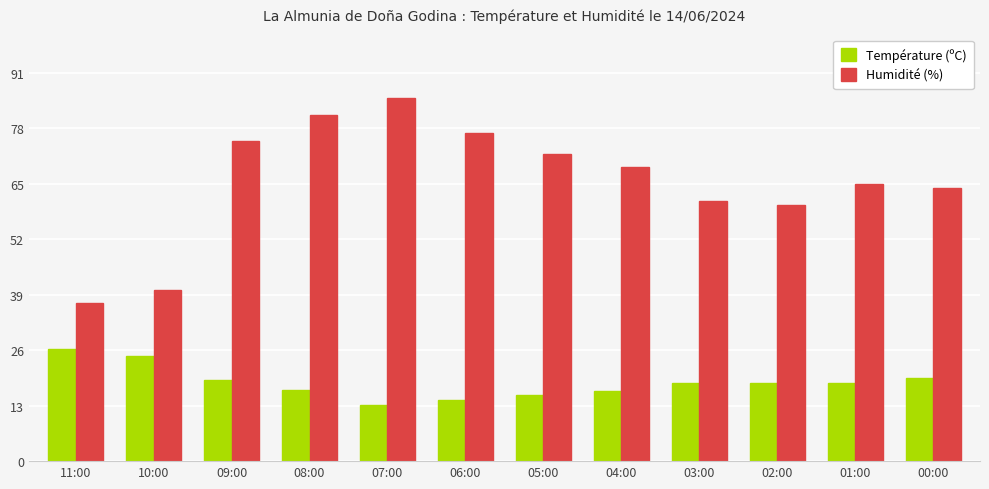

How many data points in Humidité (%) are less than 69?

6